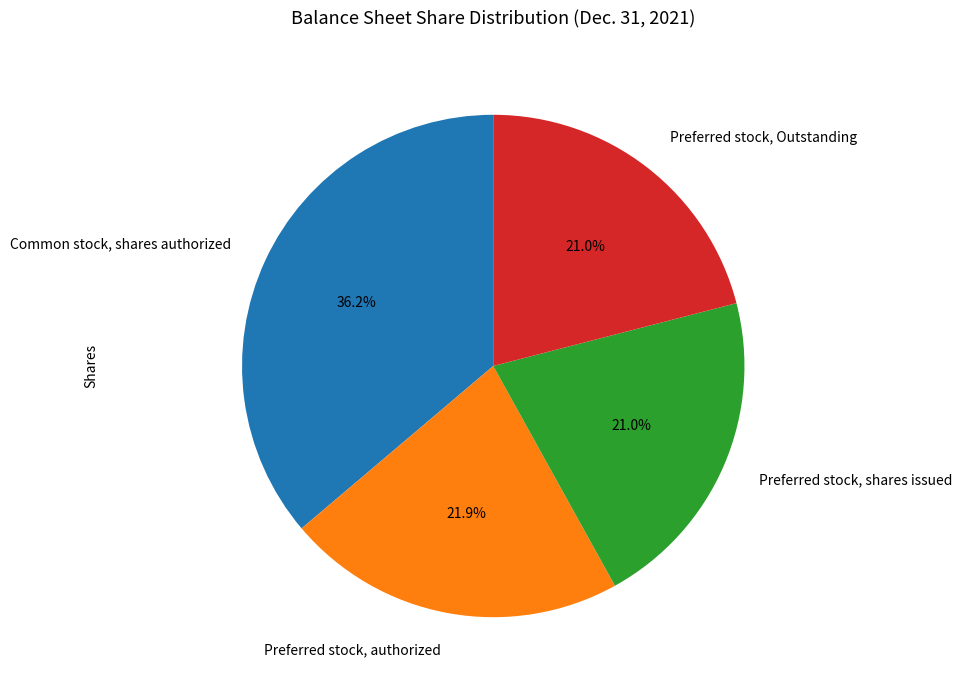

Count the number of slices in the pie.

4